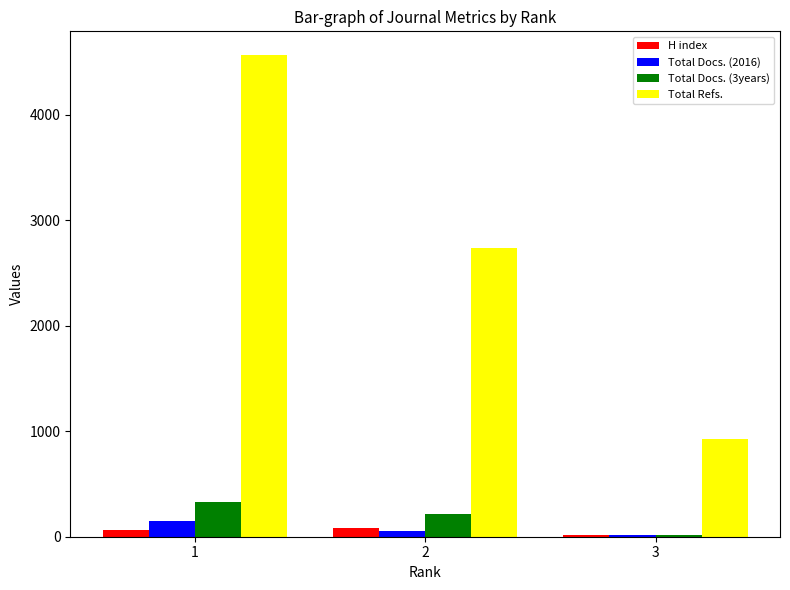

Count the Total Refs. values in the range 925 to 4563.

3